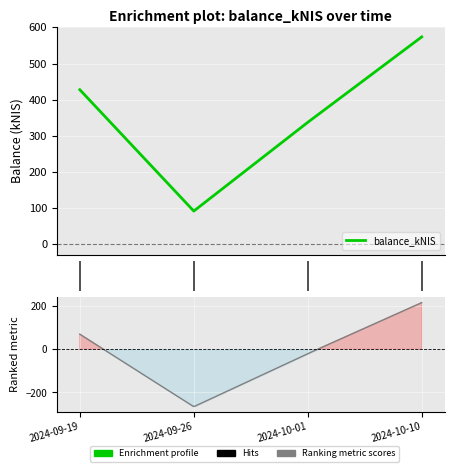

How many lines are shown in the chart?

1